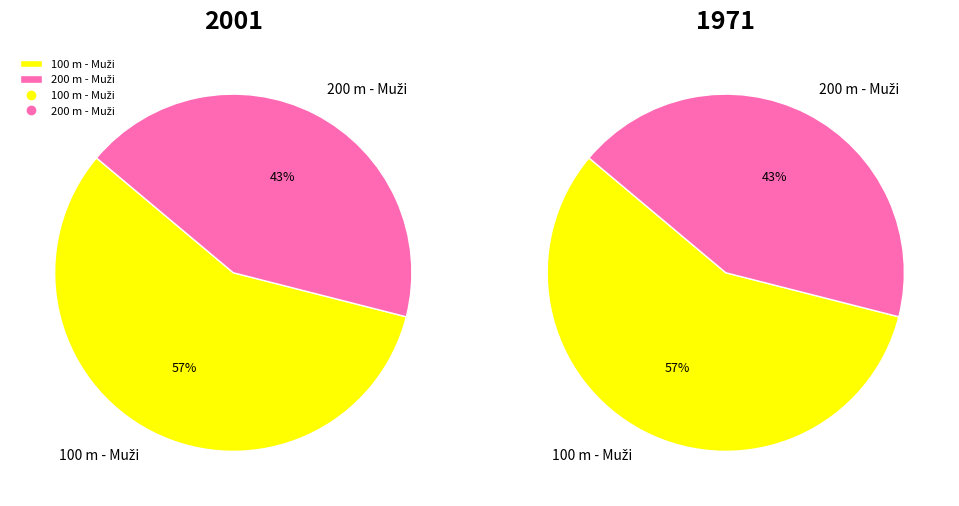

What percentage is the 100 m - Muži slice, to the nearest percent?

57%